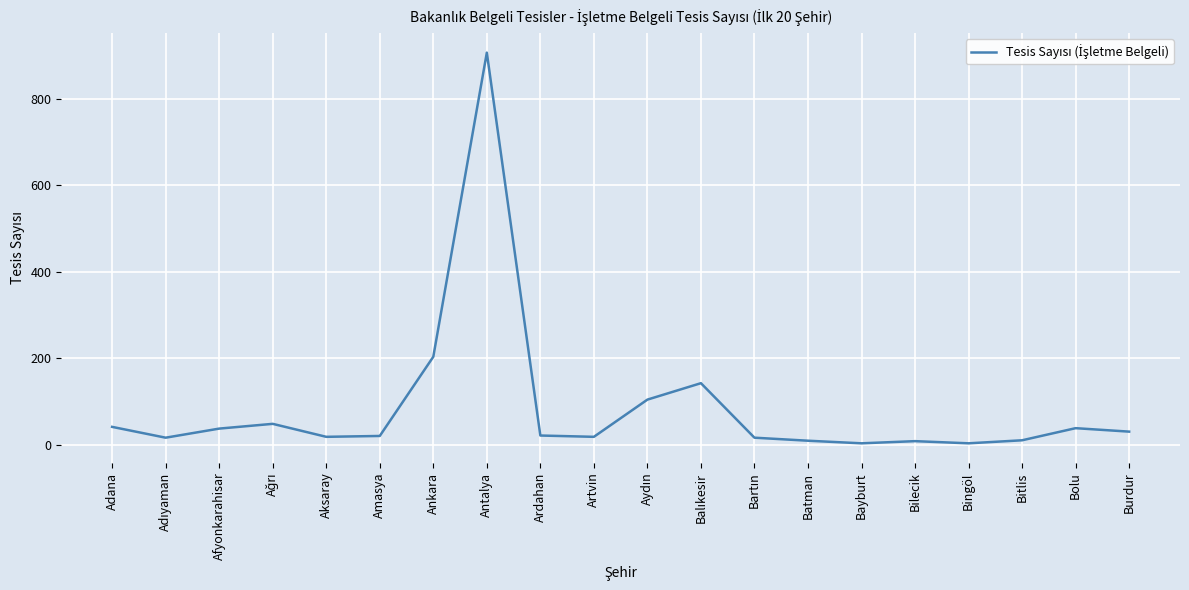

What is the difference between the maximum and minimum values?

903